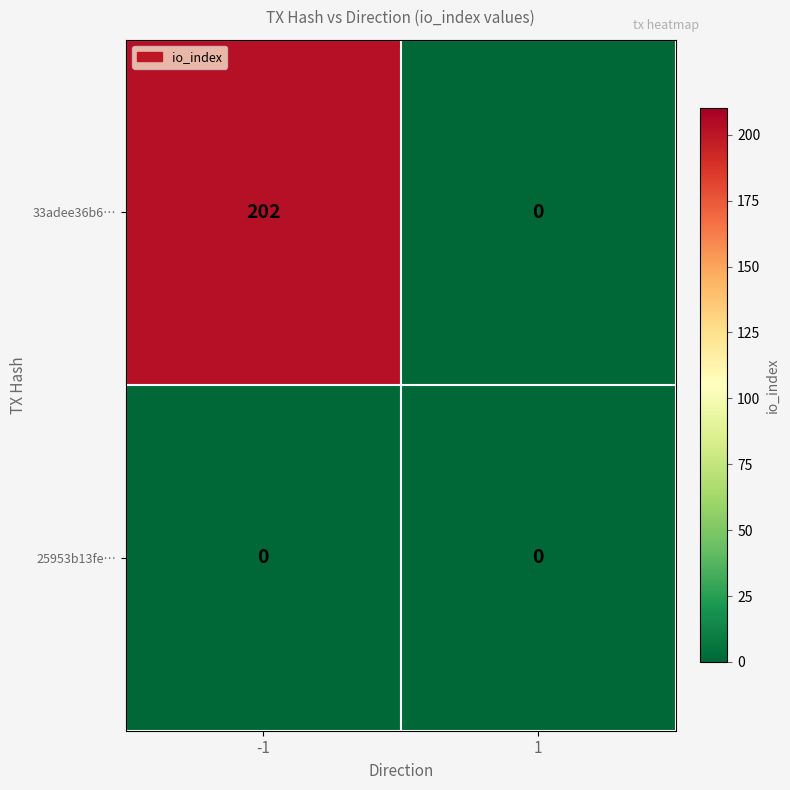

The 33adee36b6… series shows 202 at -1. True or false?

True